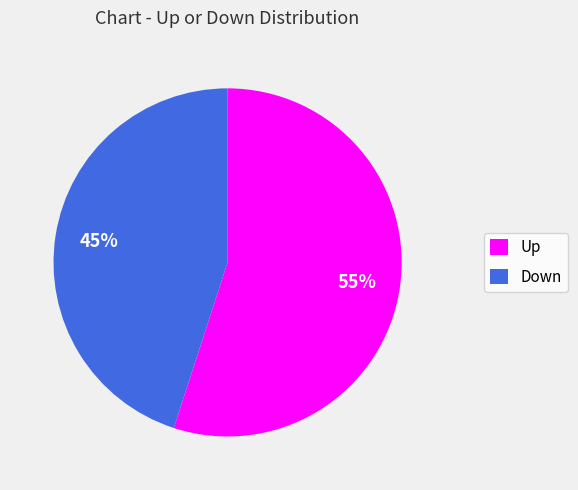

How many segments does this pie chart have?

2